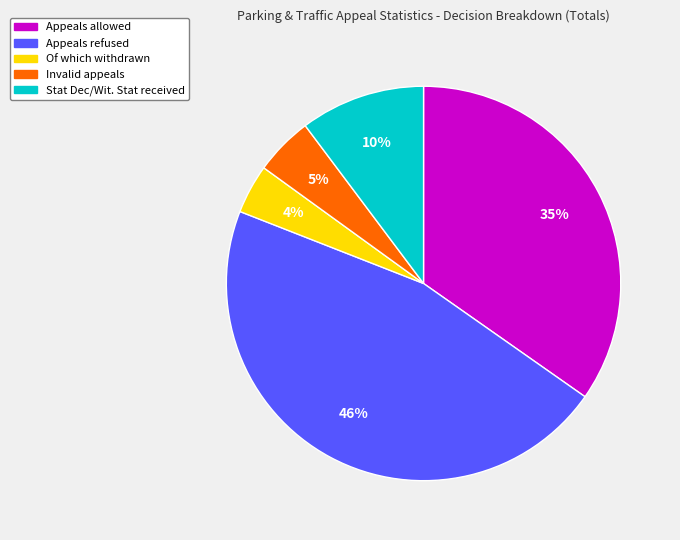

To the nearest percent, what is the average slice percentage?

20%